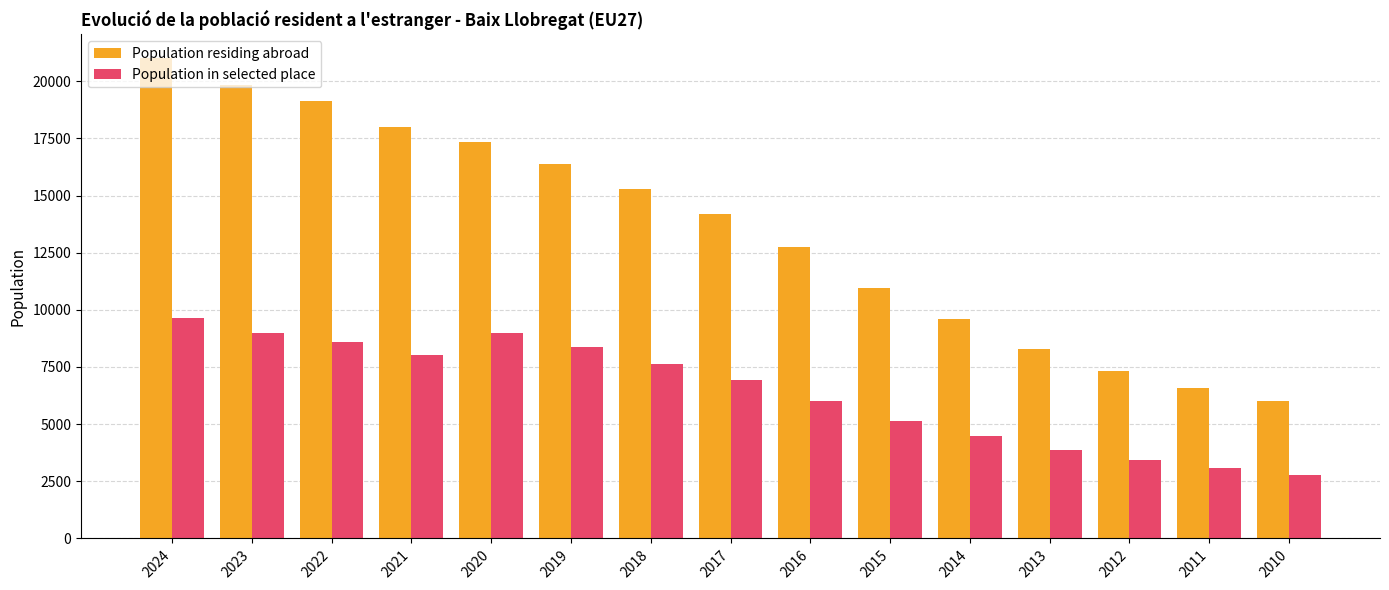

Reading right to left, what are all the values shown in this chart?

Population residing abroad: 2010=6027	2011=6587	2012=7320	2013=8309	2014=9578	2015=10962	2016=12743	2017=14175	2018=15296	2019=16383	2020=17329	2021=17988	2022=19130	2023=19838	2024=20997
Population in selected place: 2010=2794	2011=3070	2012=3437	2013=3858	2014=4477	2015=5144	2016=6006	2017=6917	2018=7614	2019=8354	2020=8989	2021=8029	2022=8576	2023=8989	2024=9639